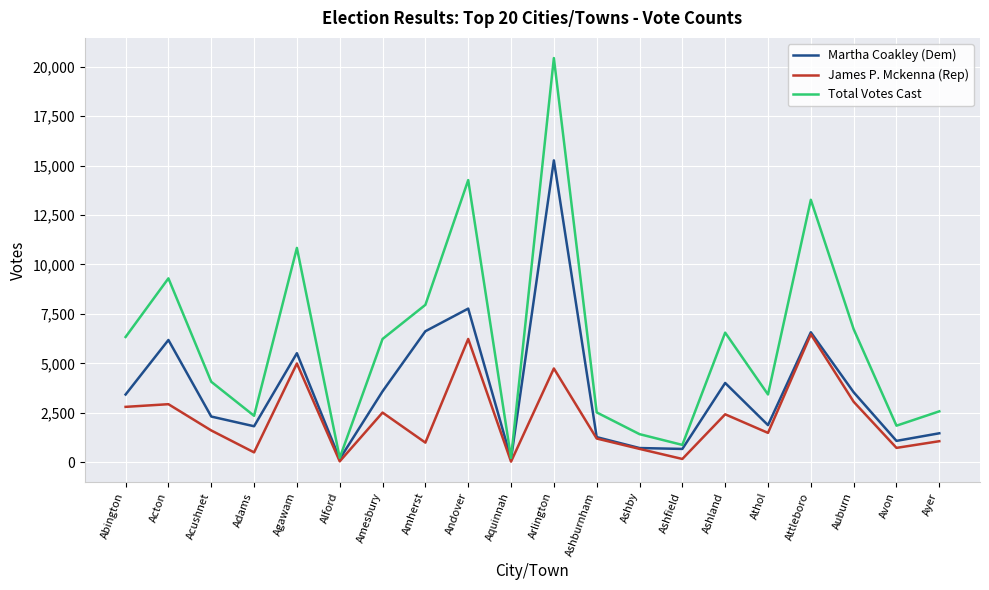

What is the spread (max minus min) of values at Ashby?

745